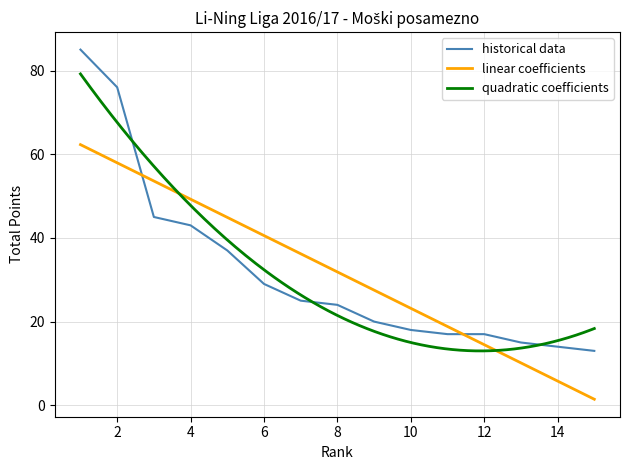

What is the difference between the maximum and minimum values in the quadratic coefficients series?

66.2